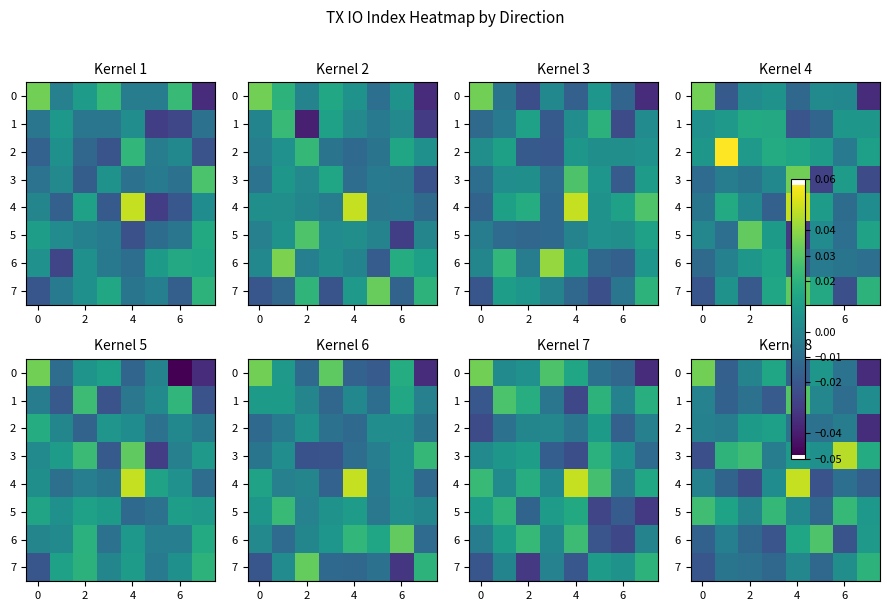

At how many categories does at least one series exceed 0?

8